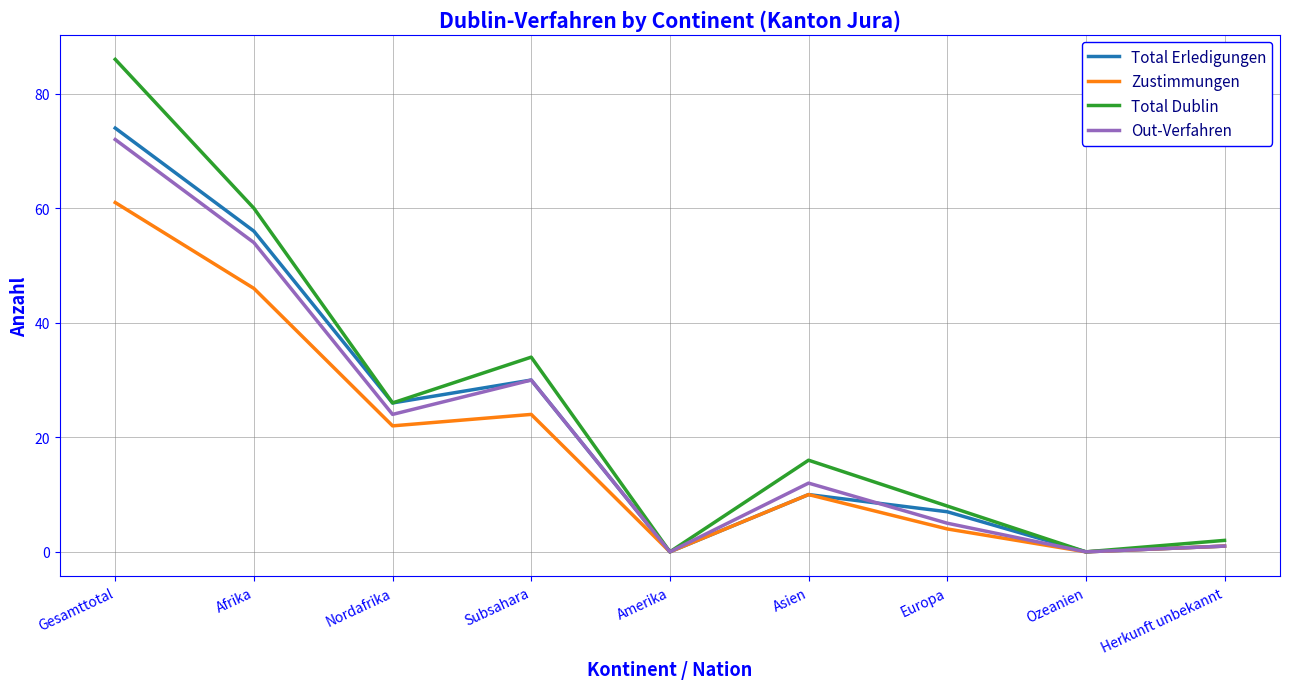

What is the total value across all series at Asien?

48